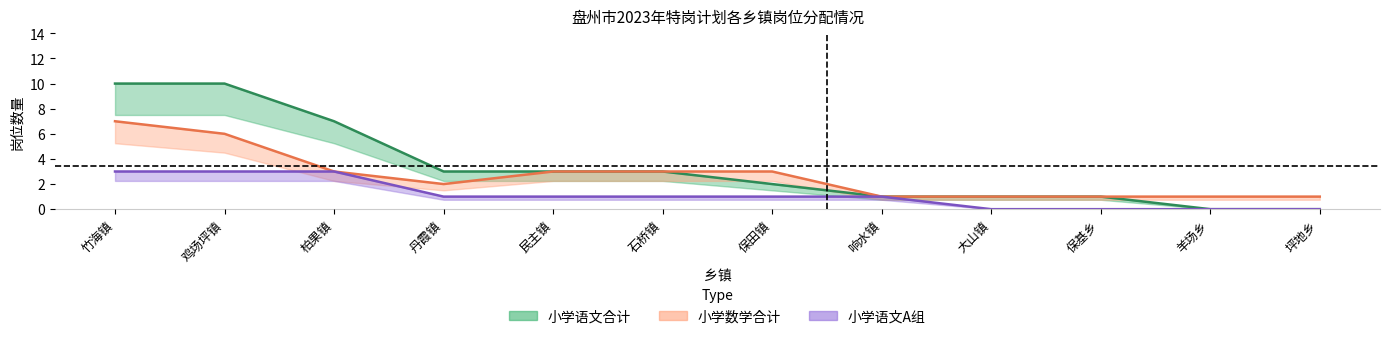

How many lines are shown in the chart?

3